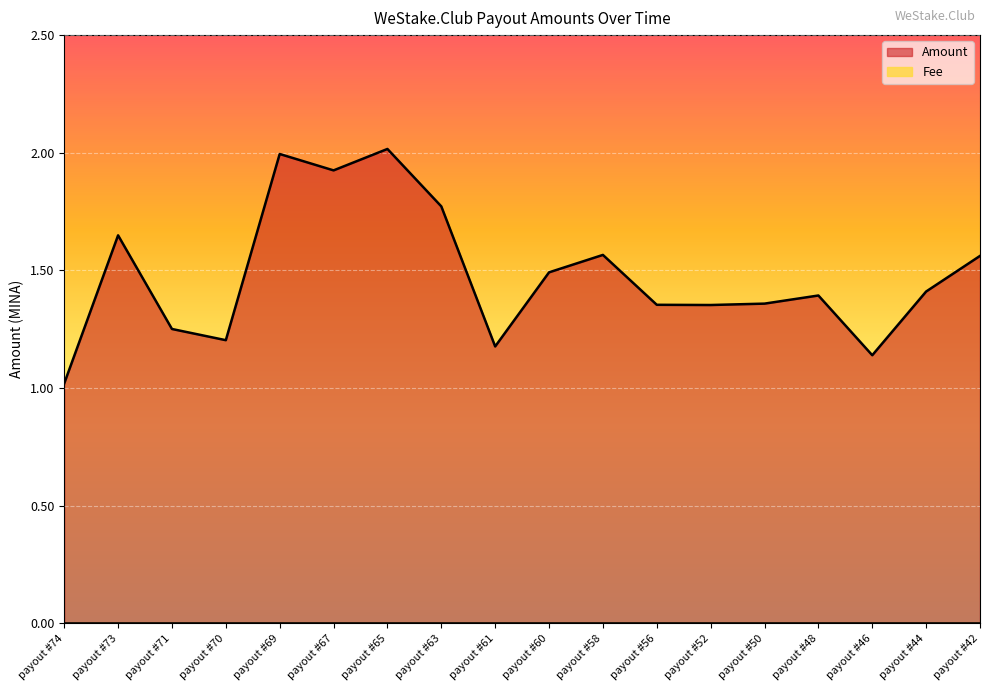

What is the average value?

1.5